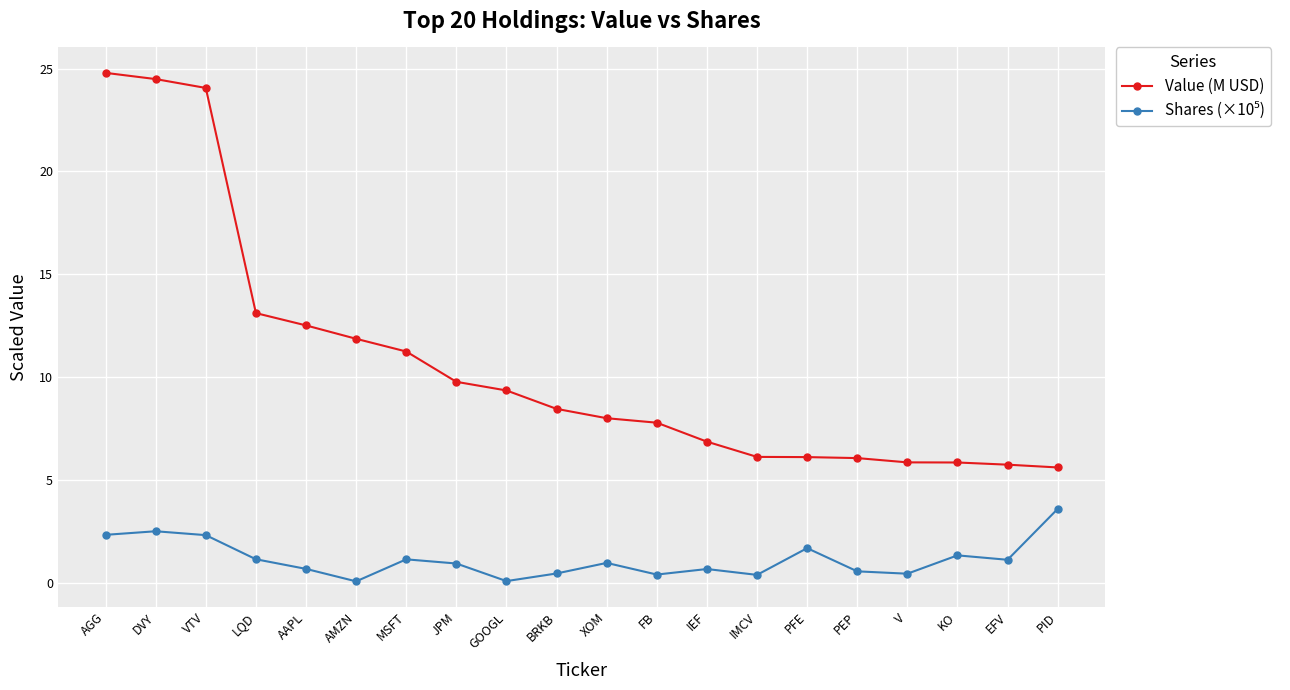

What is the maximum value shown in the chart?

24.8